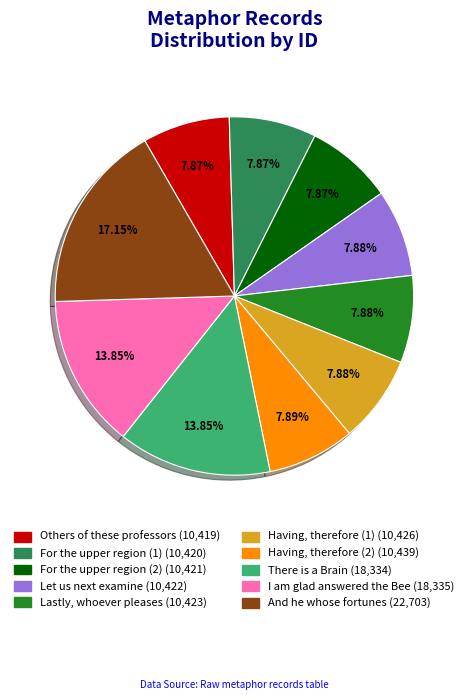

Which category has the biggest portion of the pie?

And he whose fortunes